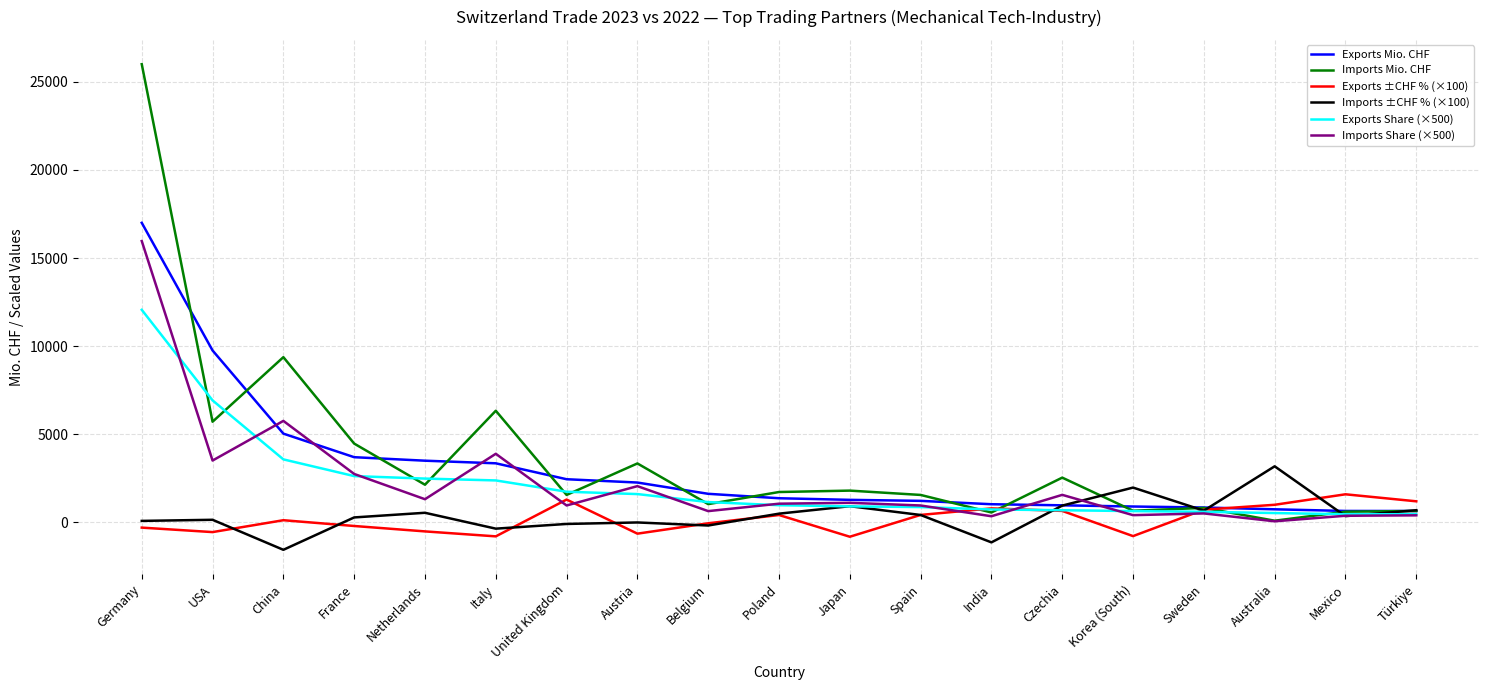

At how many categories does at least one series exceed 6875?

3